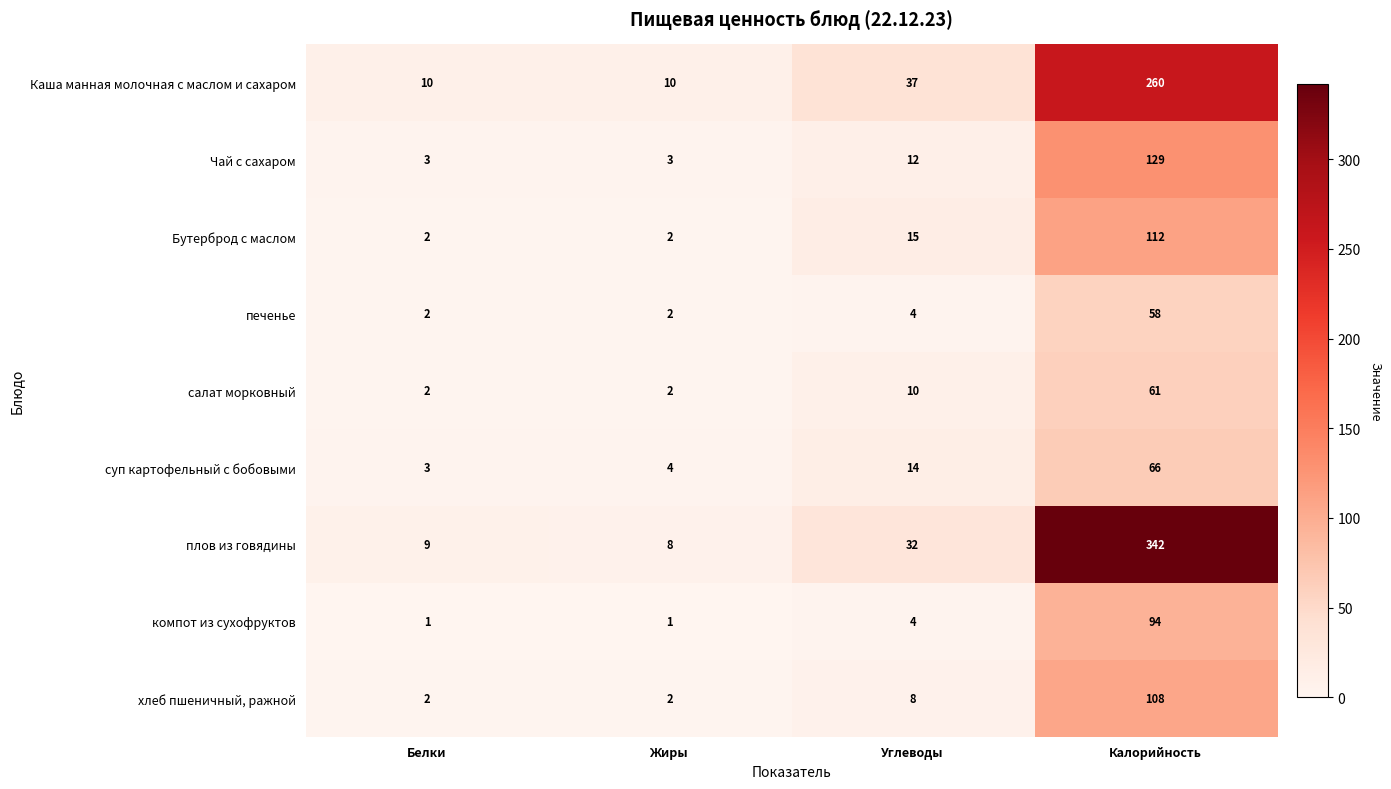

Count the number of categories in the chart.

4